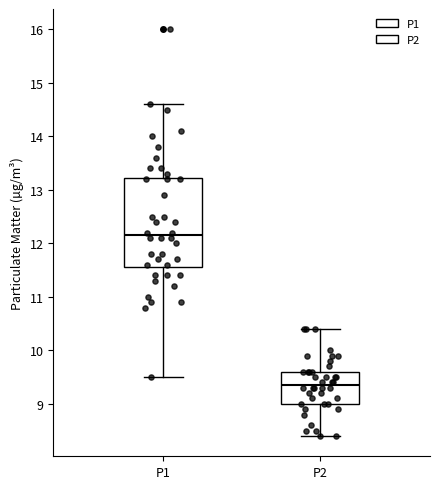

Reading left to right, transcribe this box plot: for each box, give where its median line is, the range the box spans, and where its two whiskers end, as read against the y-axis. The values are not printed on the chart, so give them approximately, as read against the axis.

P1: median 12.2, box 11.6 to 13.2, whiskers 9.5 to 14.6
P2: median 9.4, box 9.0 to 9.6, whiskers 8.4 to 10.4